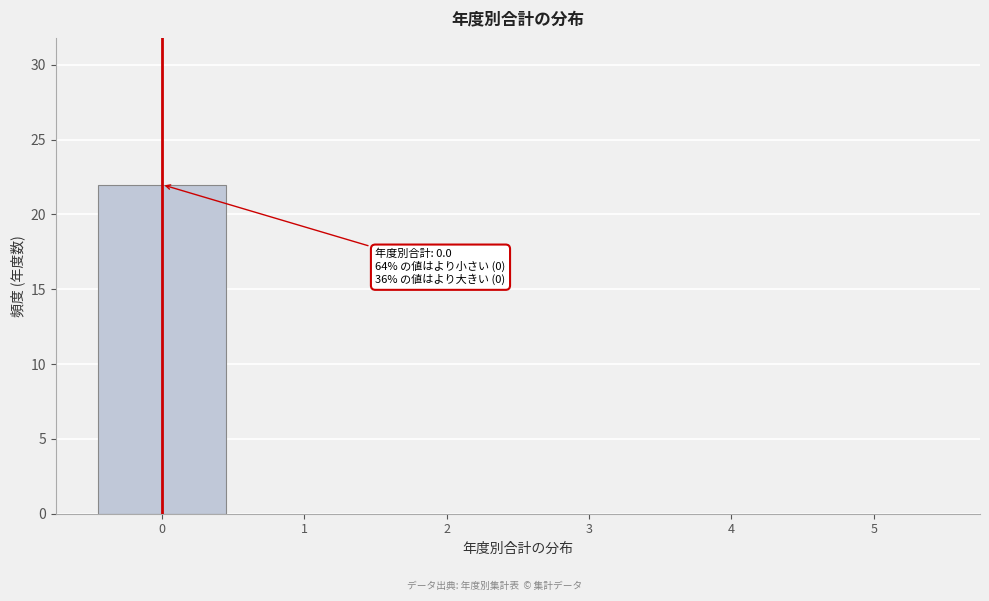

Over which range of the x-axis is the bar tallest?

-0.5 to 0.5